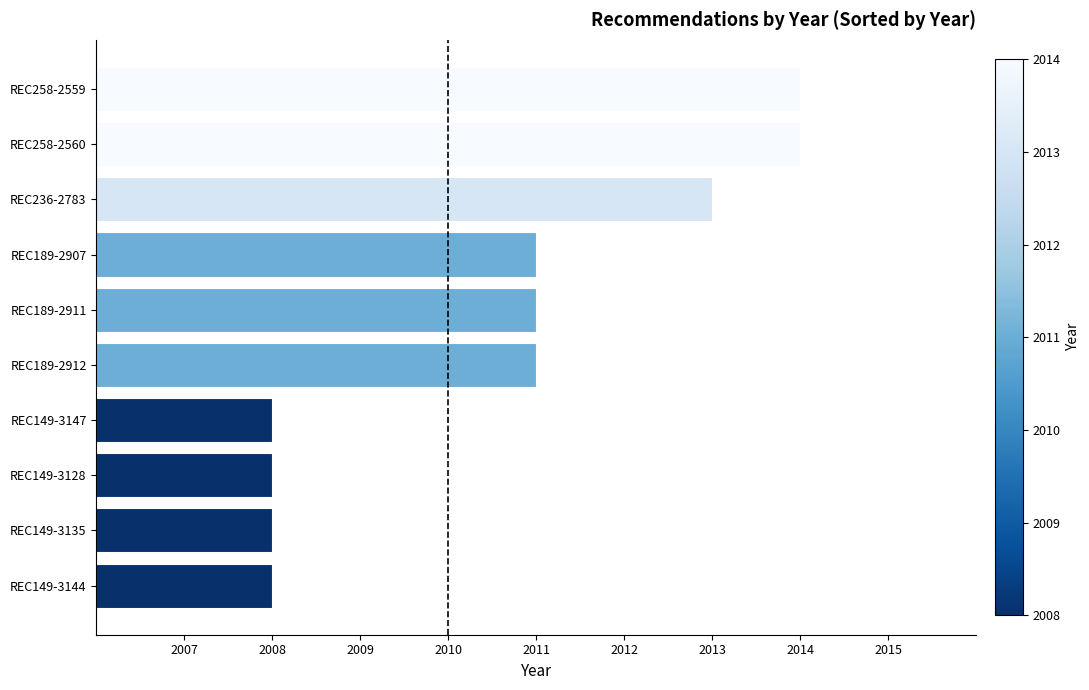

Is it true that the value at REC149-3147 is 2008?

True